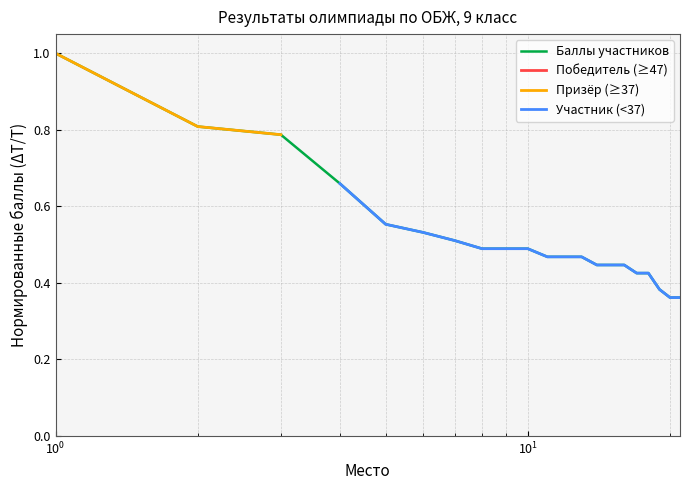

How many Участник (<37) values are between 0 and 1?

18